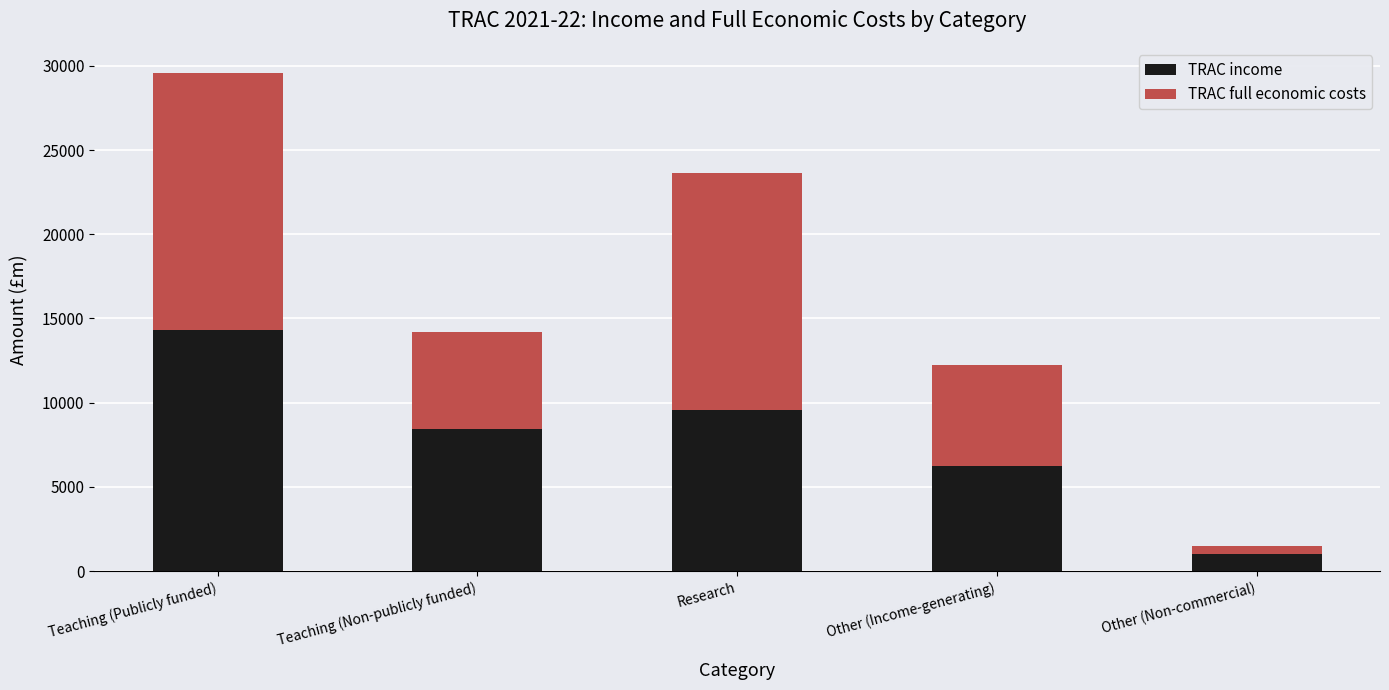

What is the minimum value for TRAC income?

1021.4